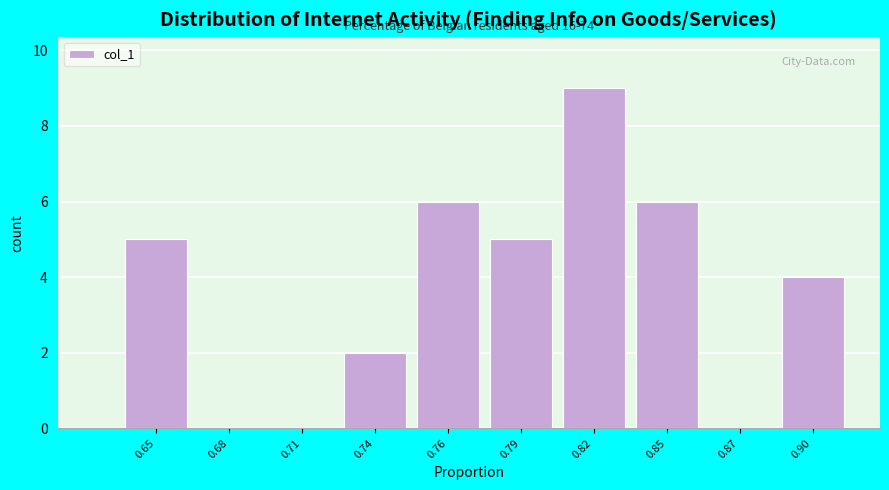

Reading left to right, what are all the values shown in this chart?

0.65=5	0.68=0	0.71=0	0.74=2	0.76=6	0.79=5	0.82=9	0.85=6	0.87=0	0.90=4